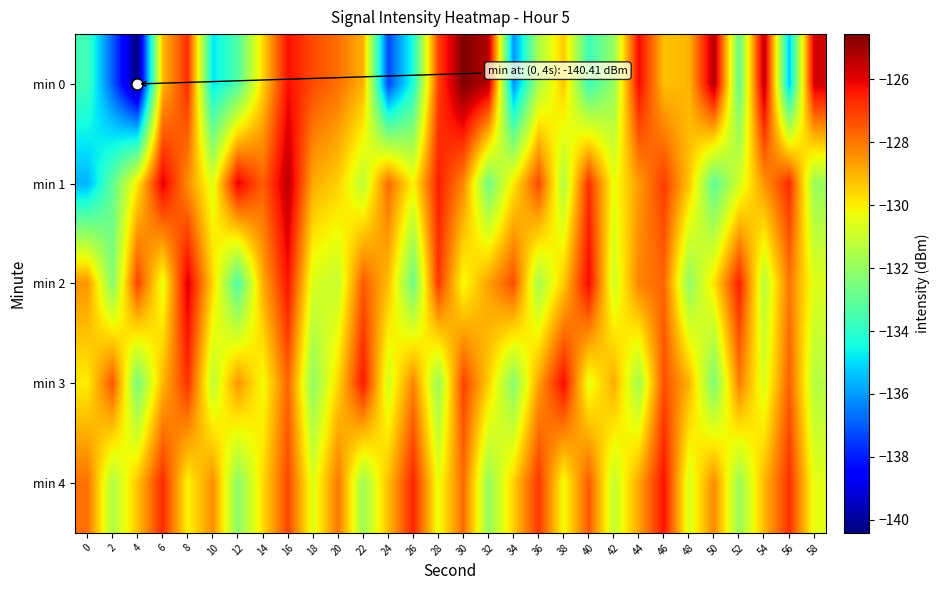

How many distinct data groups are displayed?

5